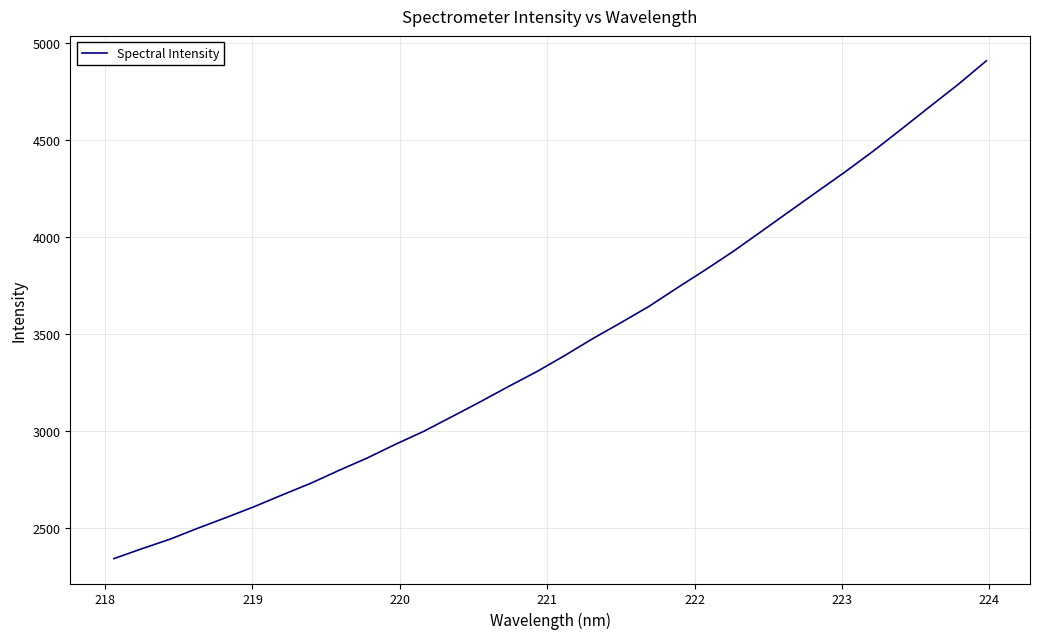

How many lines are shown in the chart?

1